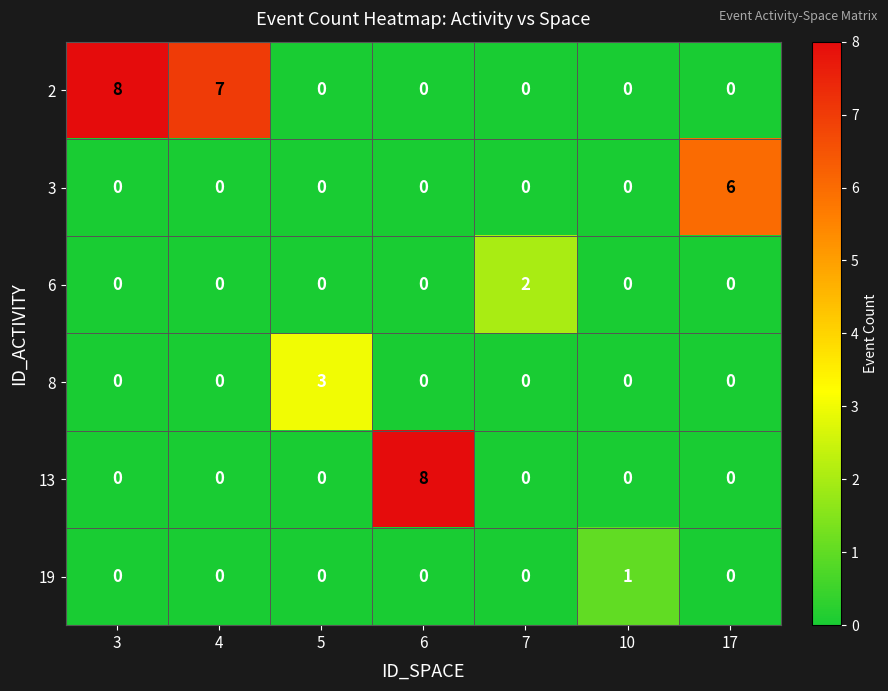

What is the highest value of the 8 series?

3